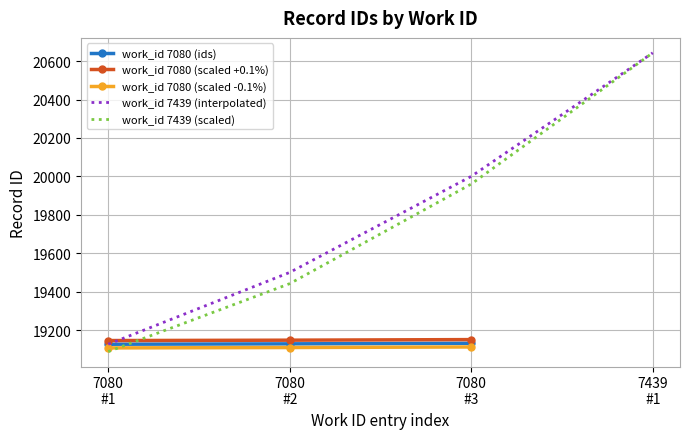

What is the value of the work_id 7080 (ids) point at the 1st from the left?

19126.0